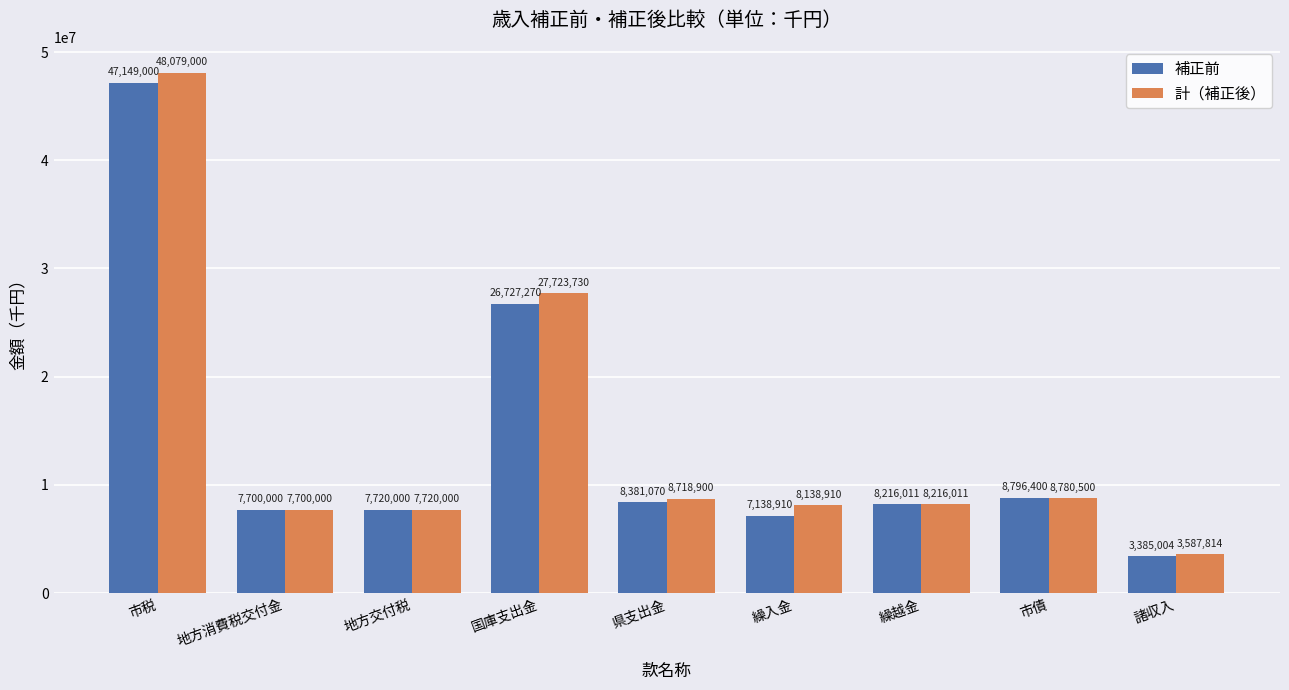

What is the minimum value shown in the chart?

3385004